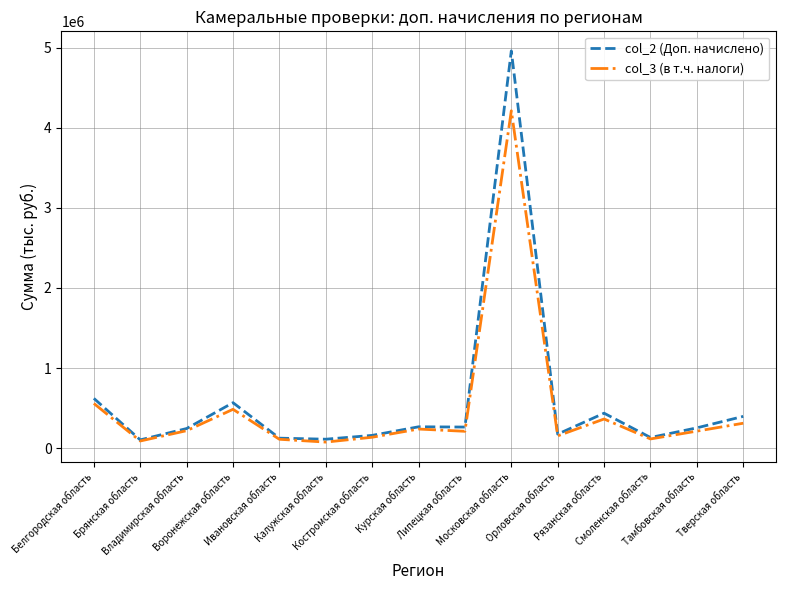

How many series are shown in this chart?

2